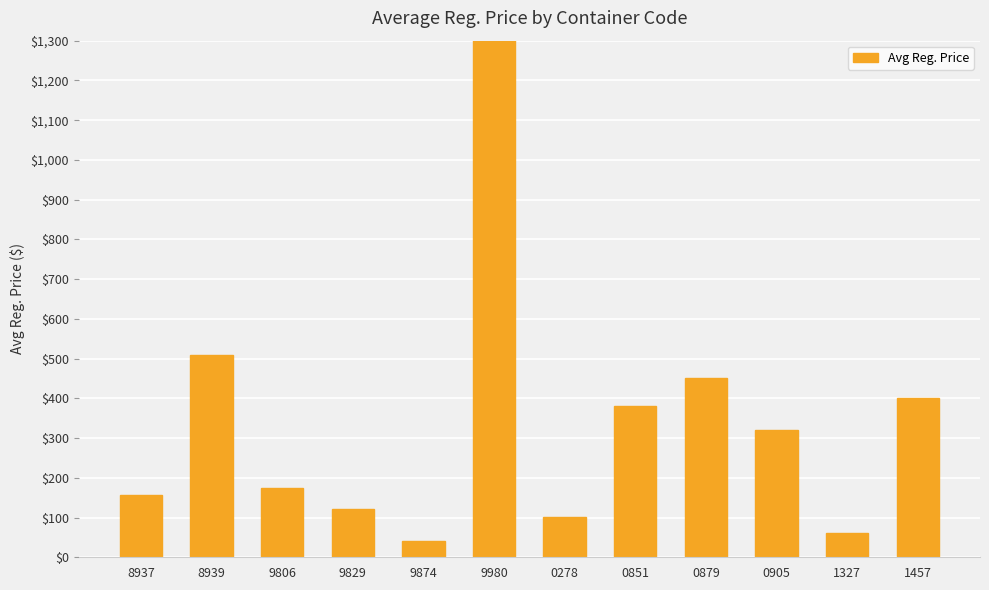

Is it true that the value at 1327 is 61.5?

True